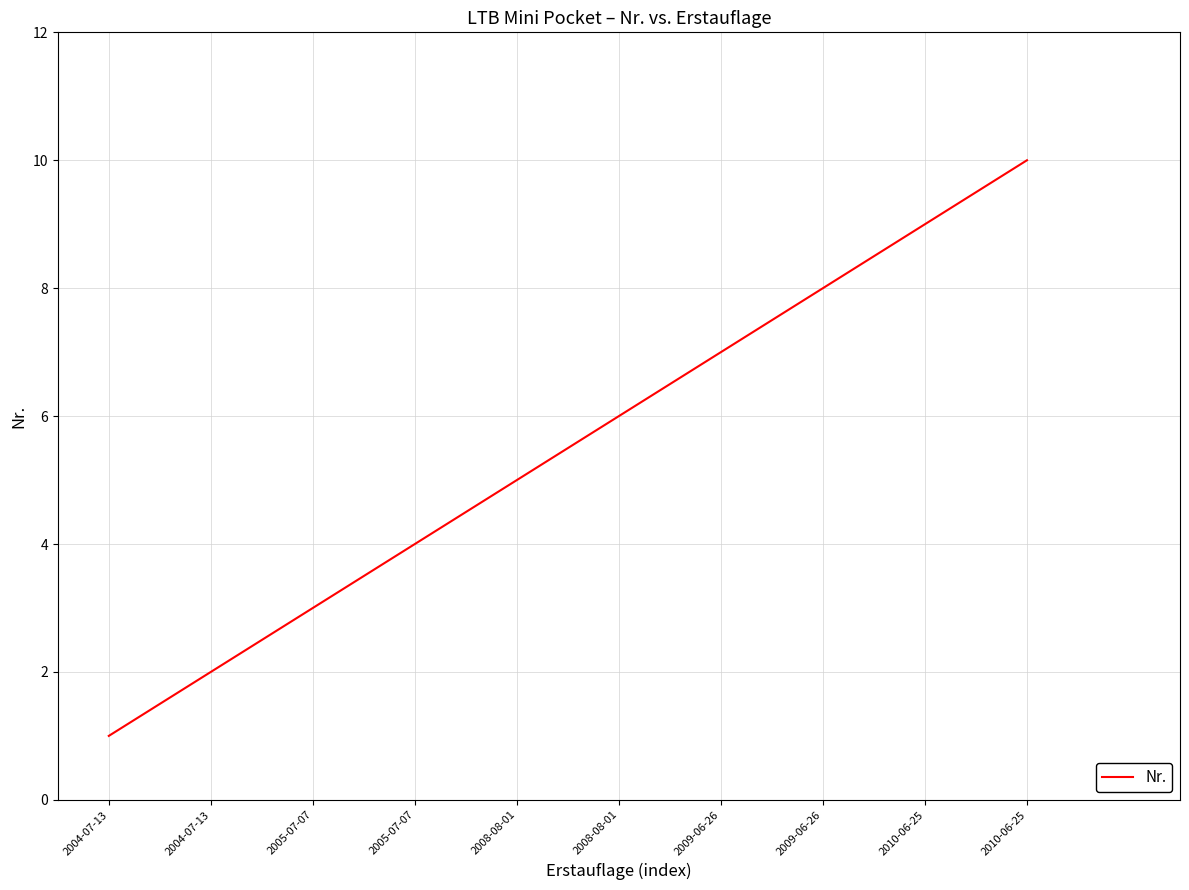

How many lines are shown in the chart?

1